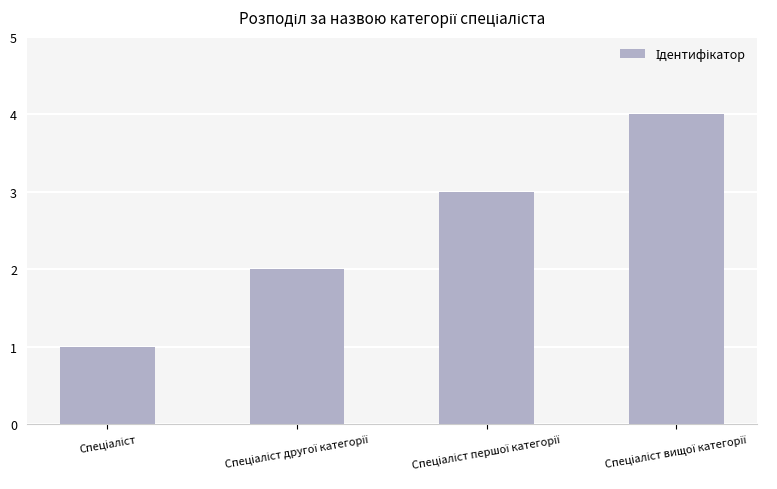

What is the maximum value shown in the chart?

4